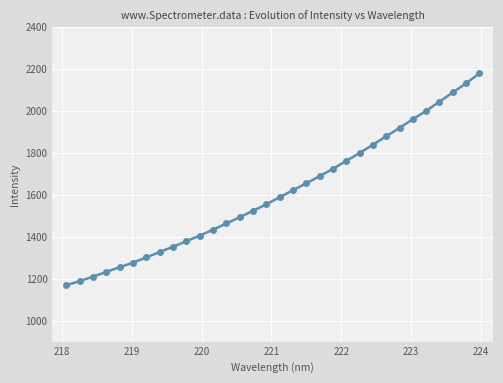

What is the smallest value displayed?

1169.0